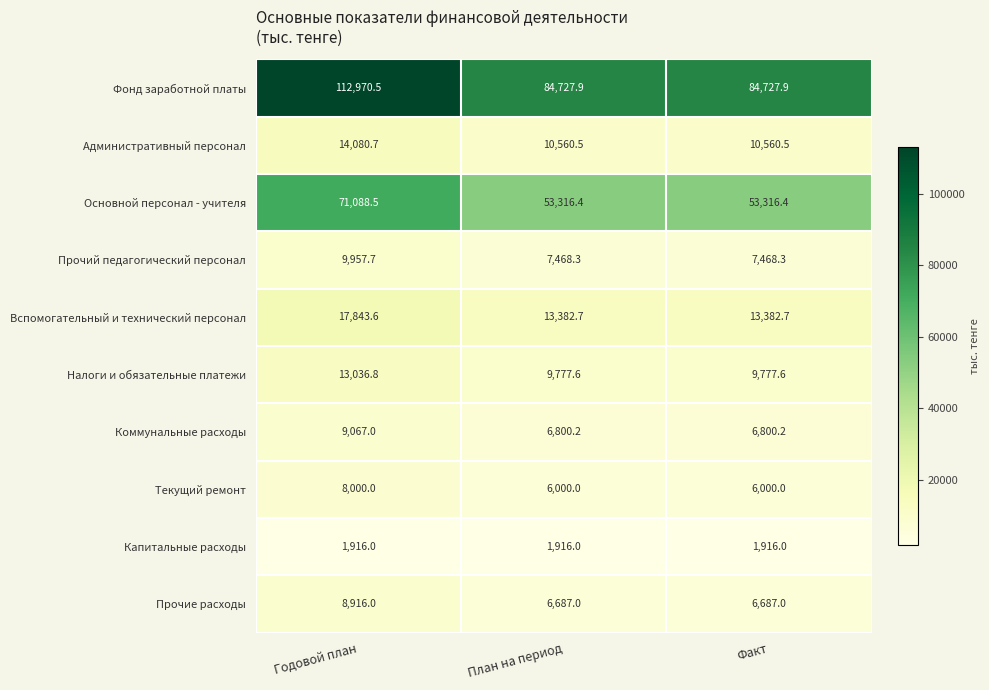

What value does the Налоги и обязательные платежи series have at Годовой план?

13036.8